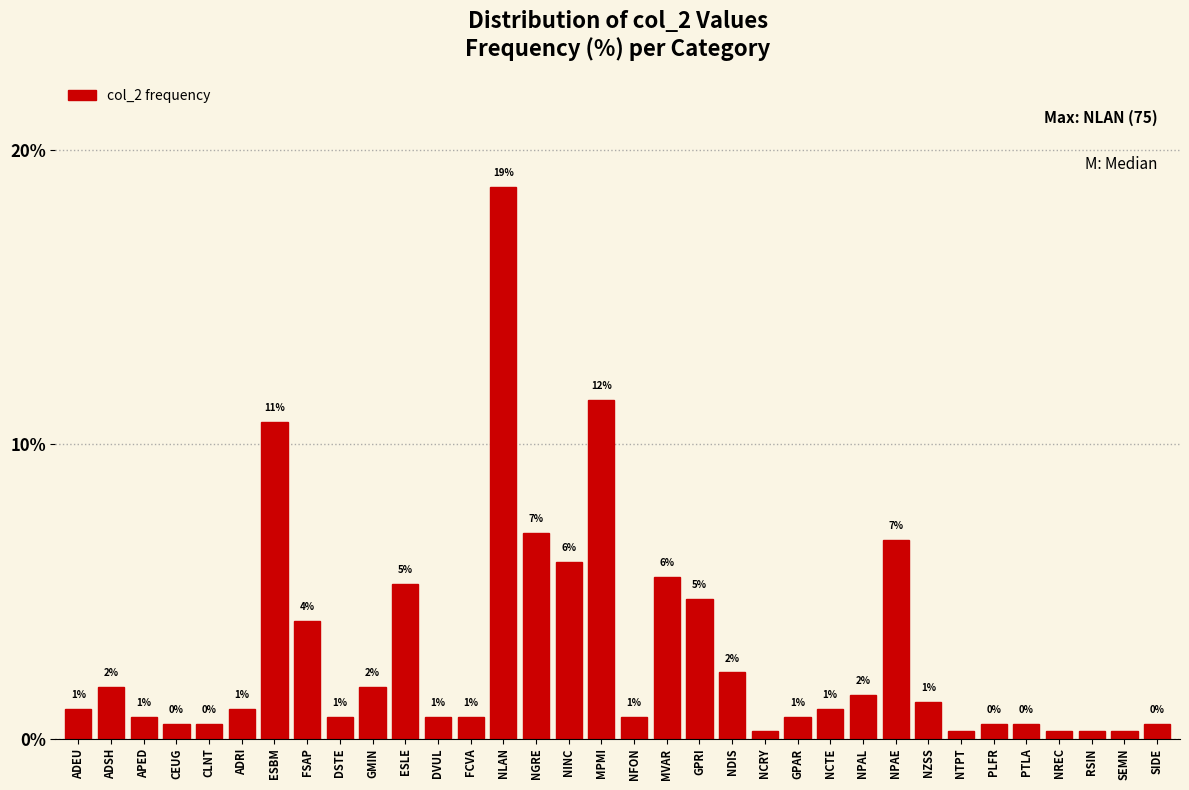

Which has a higher value, ADSH or MPMI?

MPMI